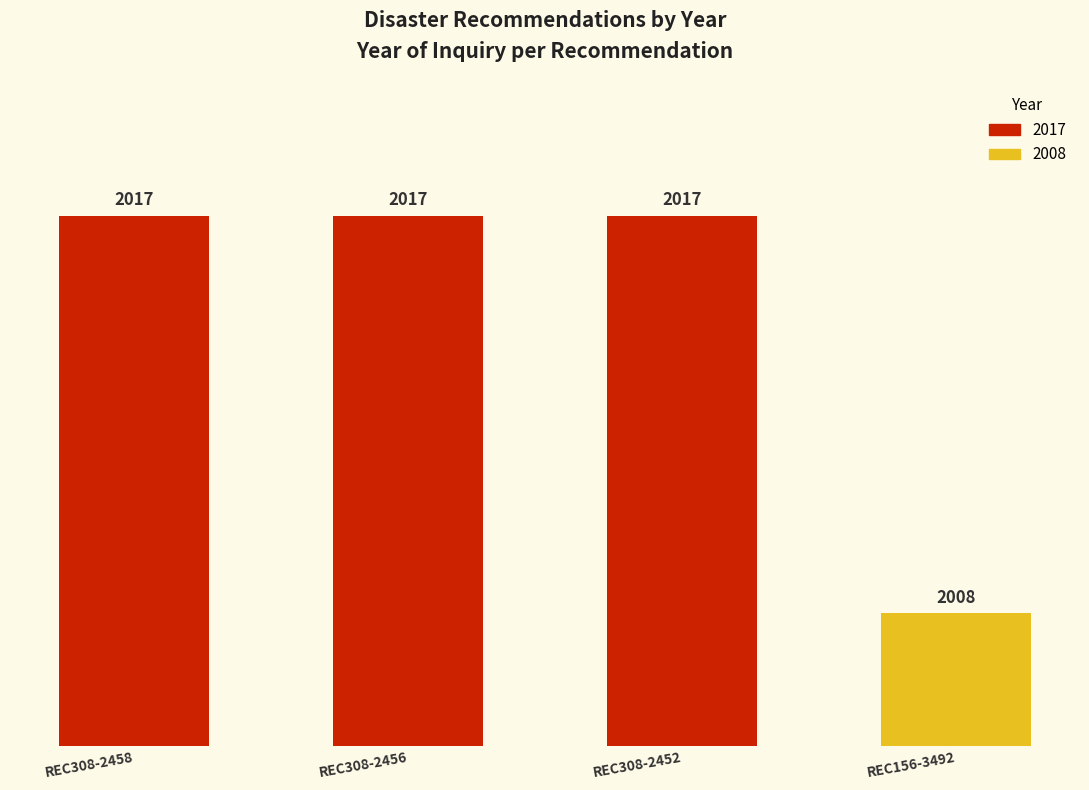

Which has a higher value, REC156-3492 or REC308-2458?

REC308-2458